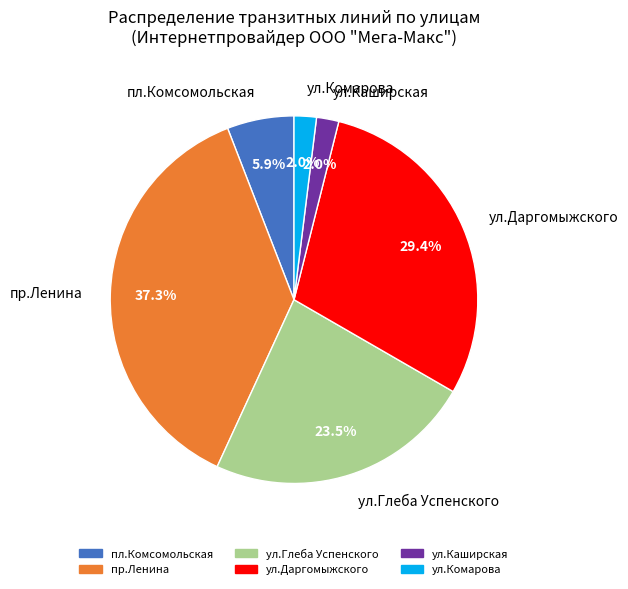

Does пр.Ленина account for over 50% of the chart?

No